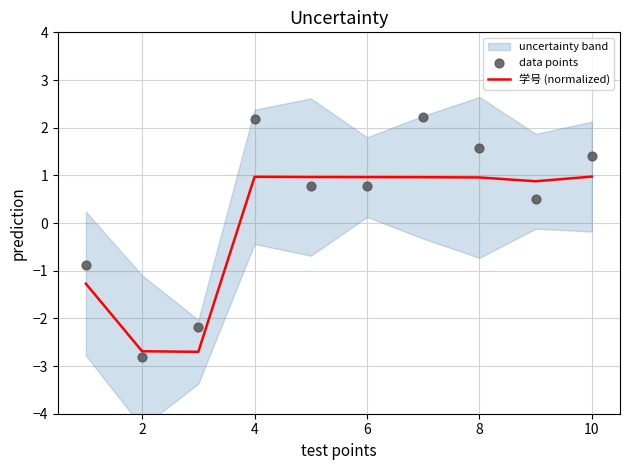

What are all the series names shown in the legend?

学号 (normalized), data points